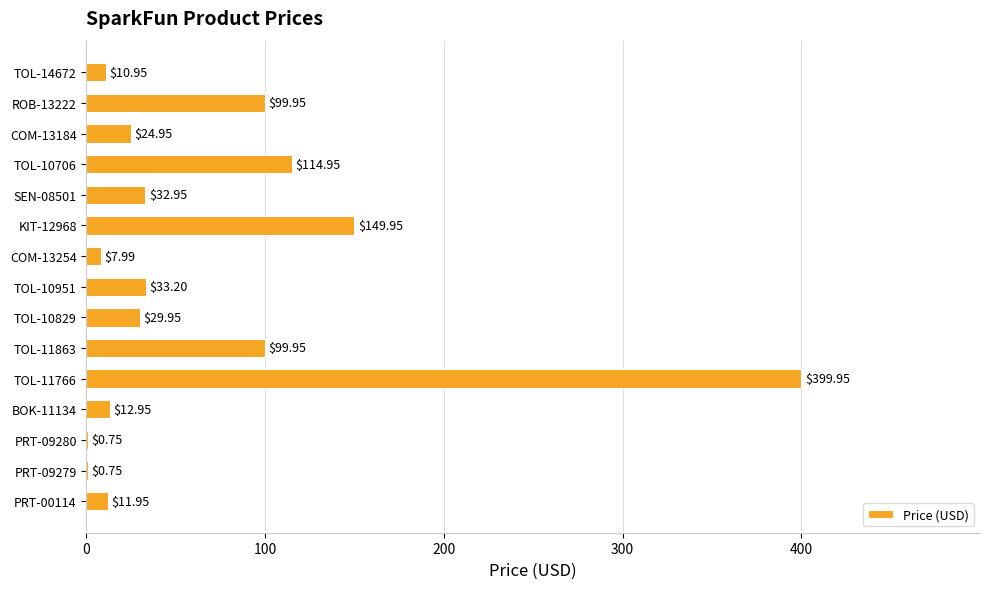

What is the change in value from TOL-11766 to PRT-09279?

-399.2